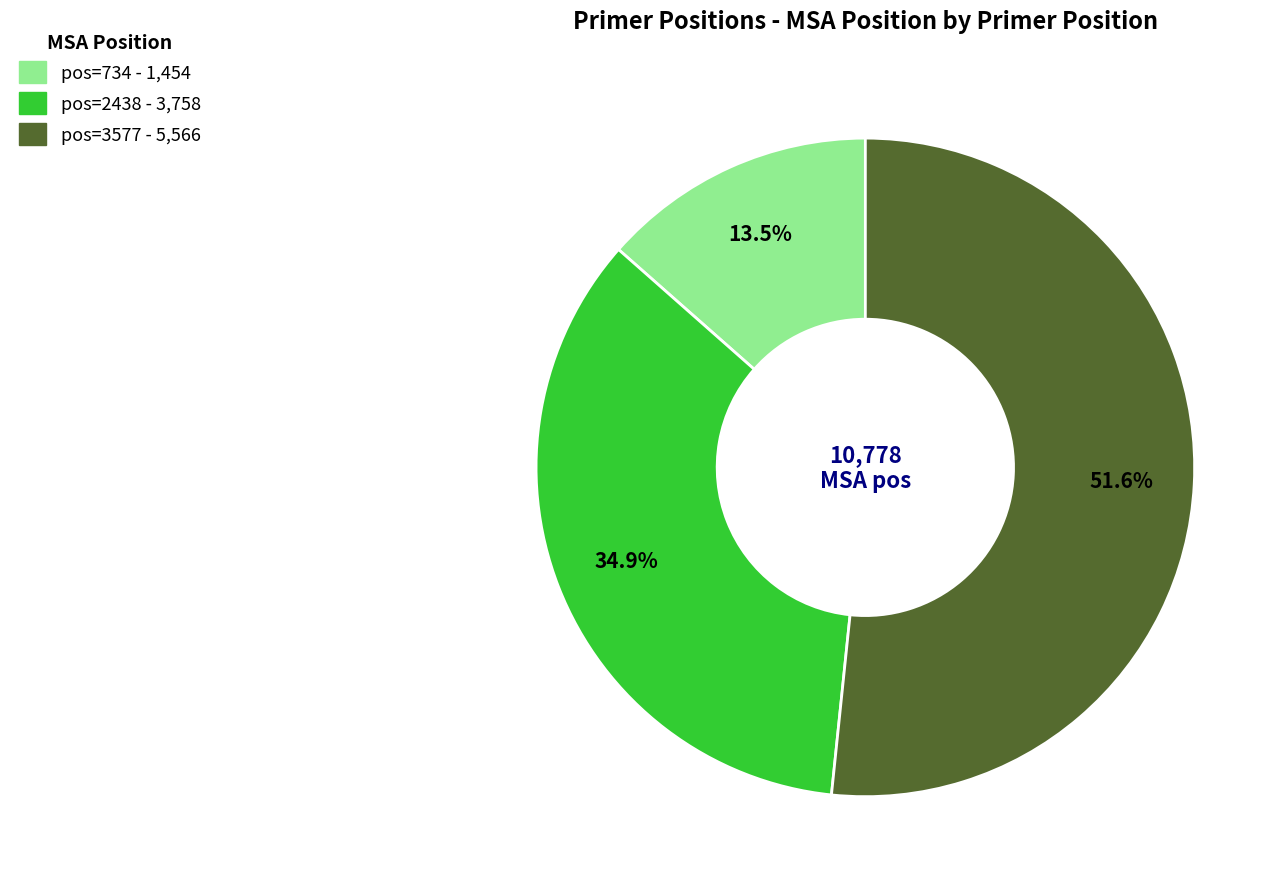

The pos=734 slice represents 23% of the pie. True or false?

False